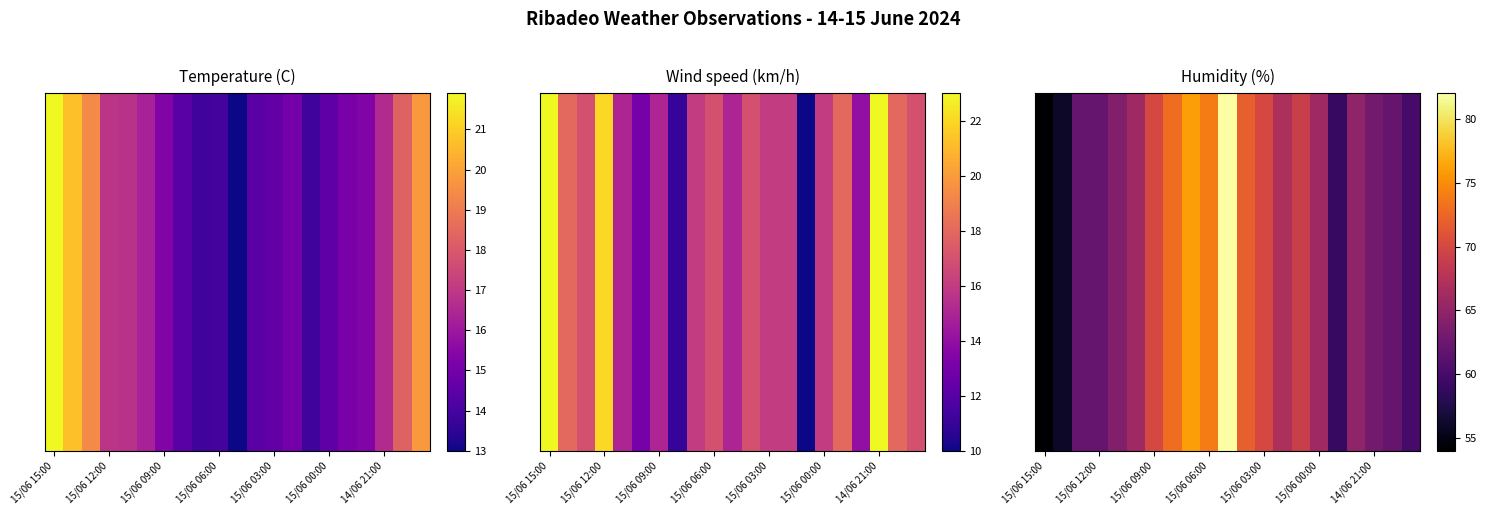

How many values exceed 66?

9